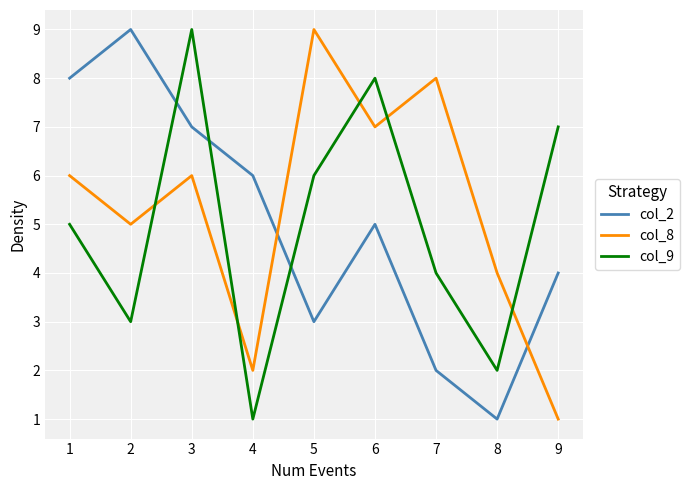

Does the chart display data point markers on the line(s)?

No